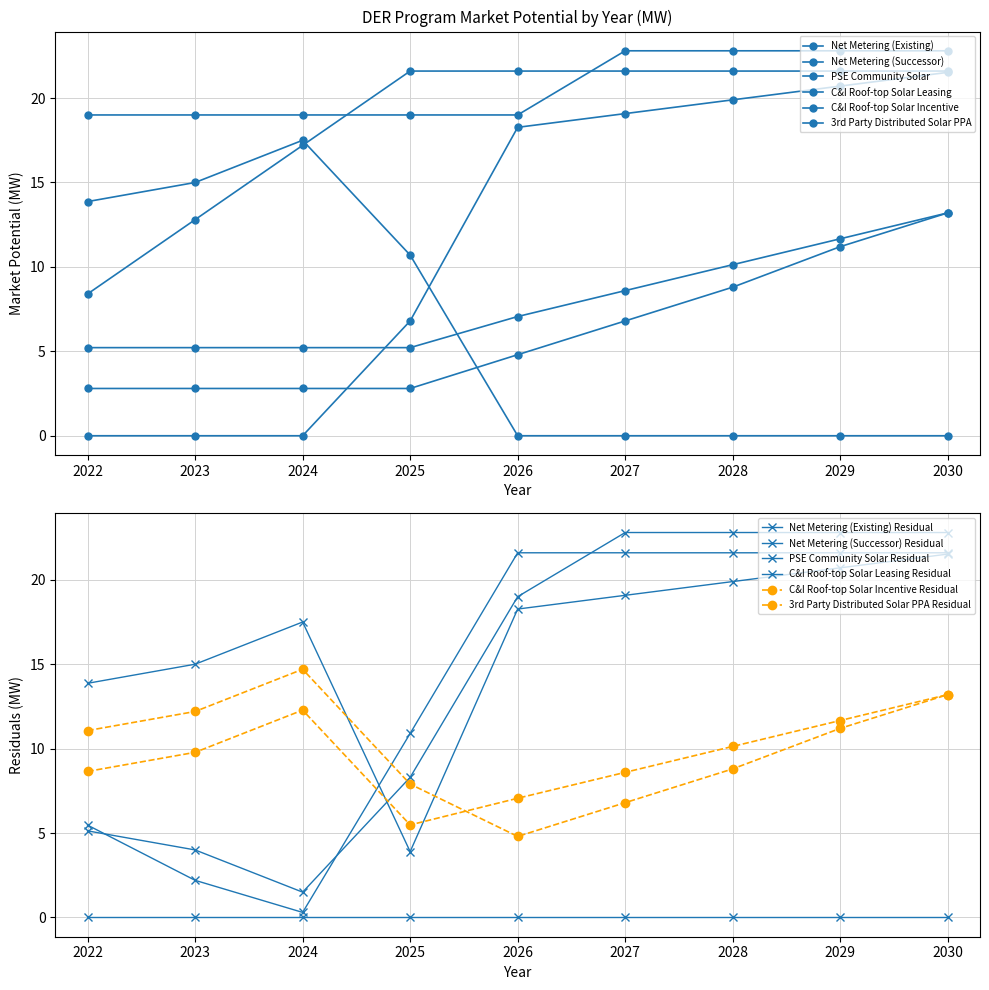

How many interior local peaks does the Net Metering (Existing) series have?

1